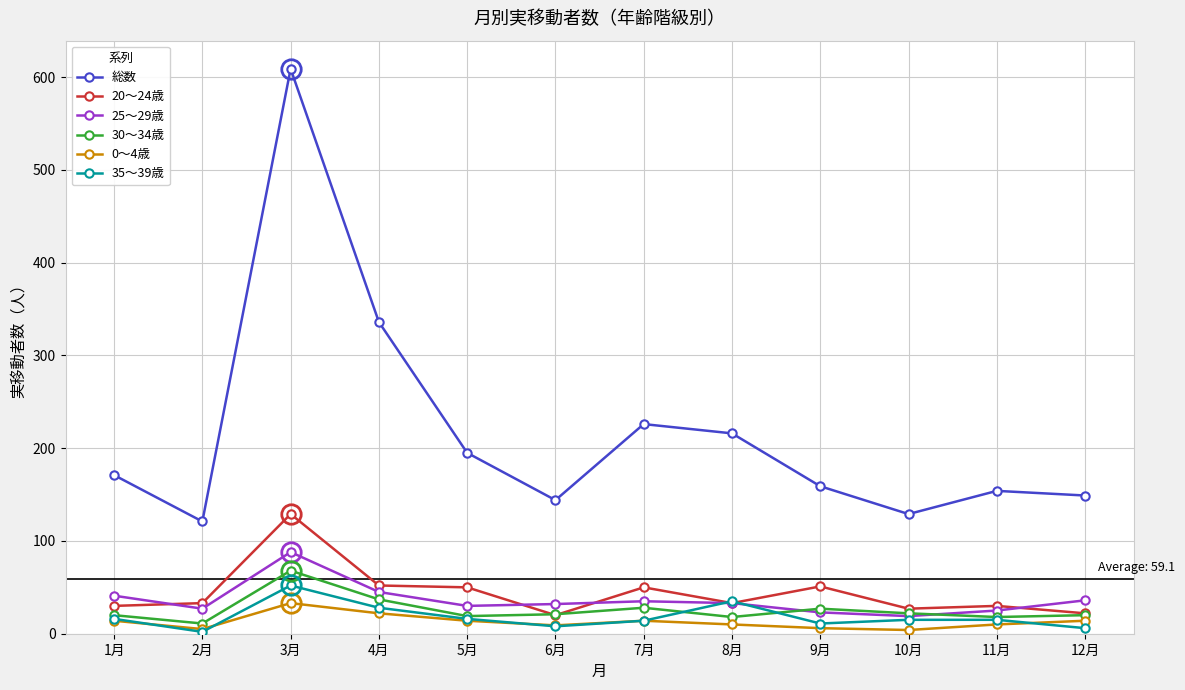

At which category does 総数 reach its first local valley?

2月